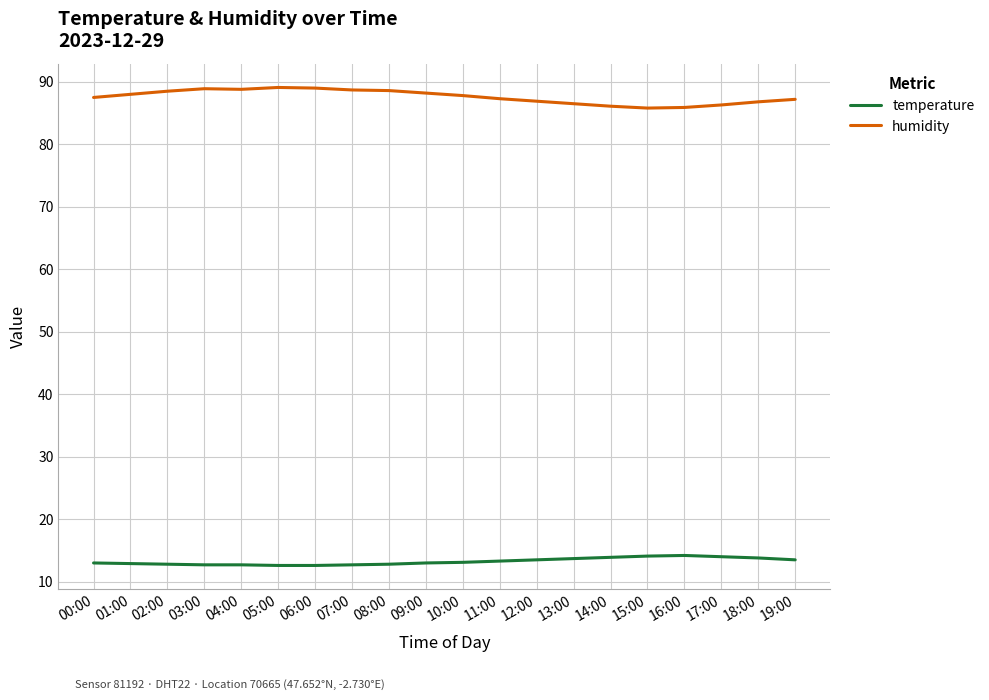

What are all the series names shown in the legend?

temperature, humidity